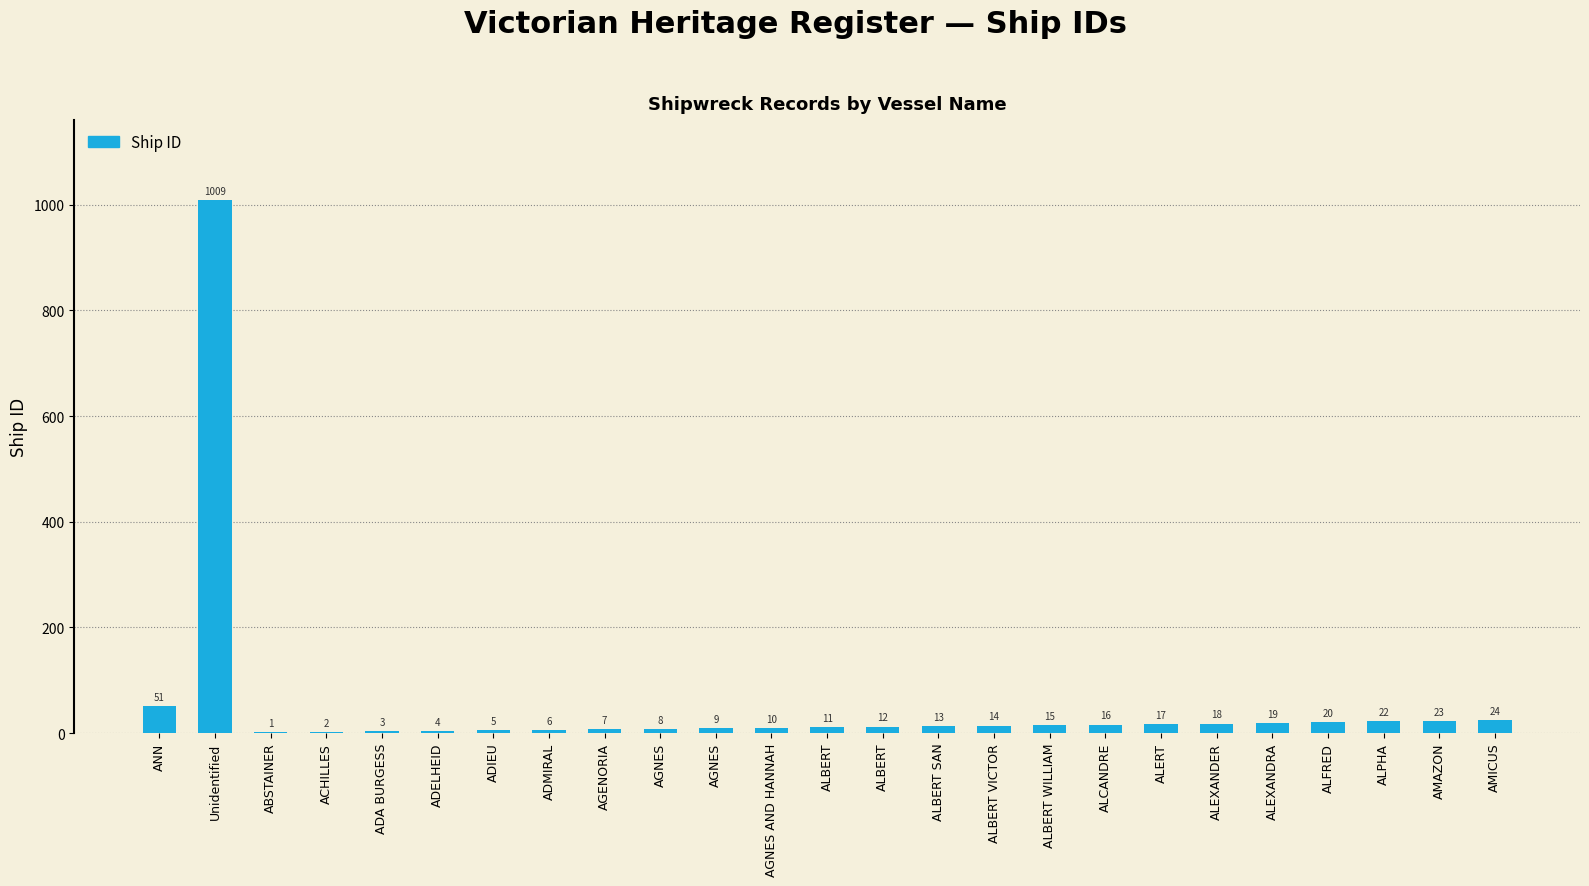

Reading left to right, list all the values displayed in this chart.

51	1009	1	2	3	4	5	6	7	8	9	10	11	12	13	14	15	16	17	18	19	20	22	23	24